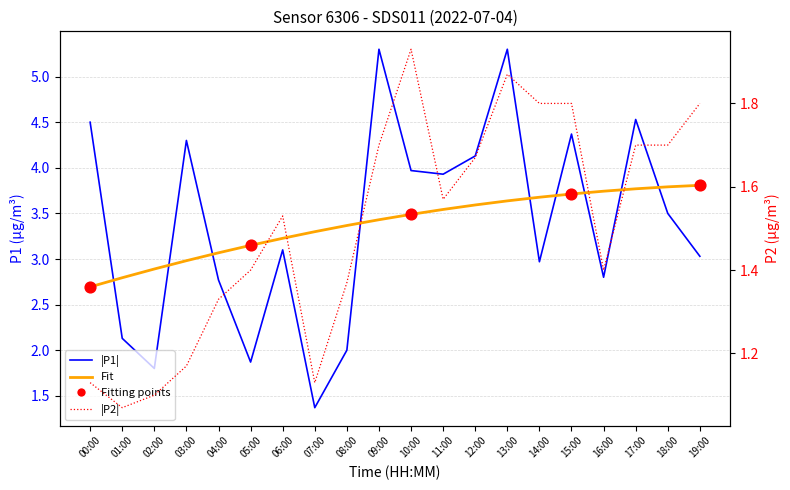

What is the total value across all series at 00:00?

5.6